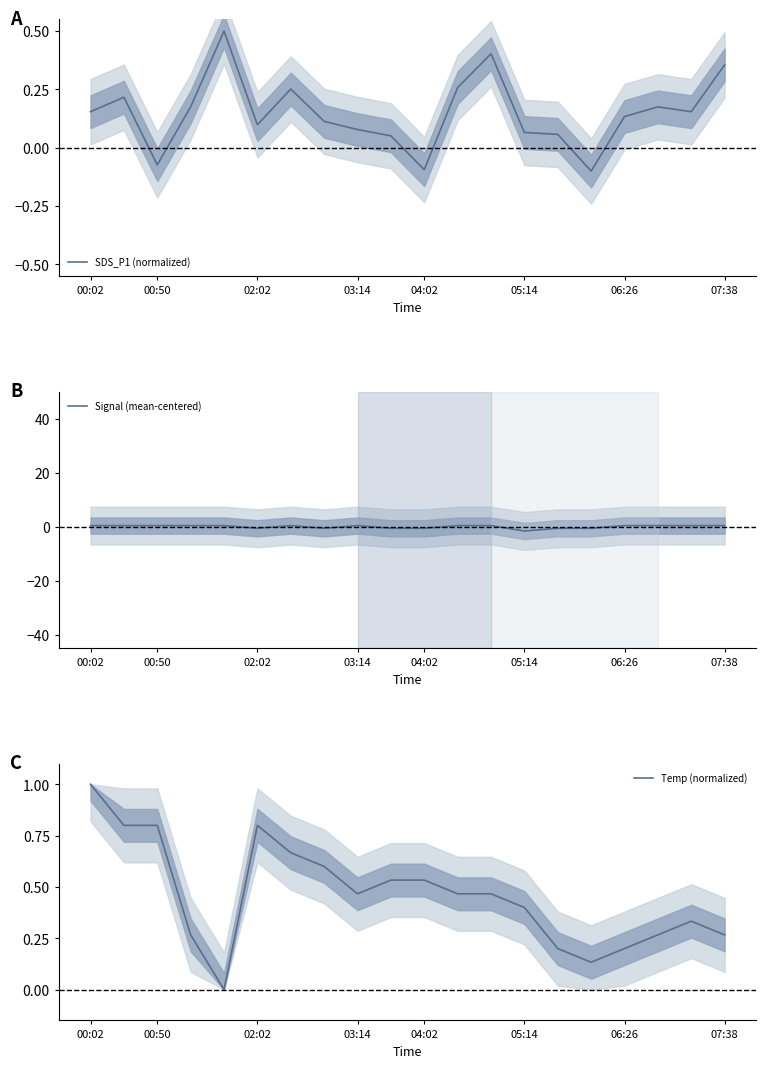

At which label does SDS_P1 (normalized) first exceed 0?

00:02